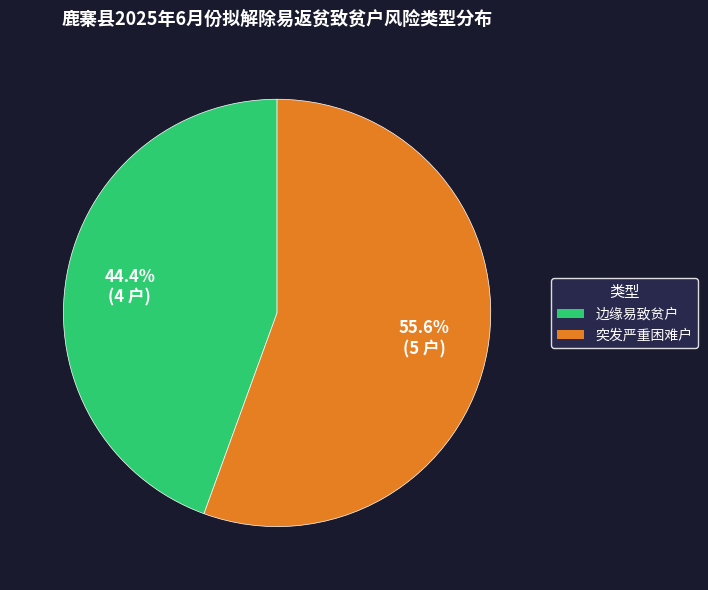

Which has a higher value, 突发严重困难户 or 边缘易致贫户?

突发严重困难户